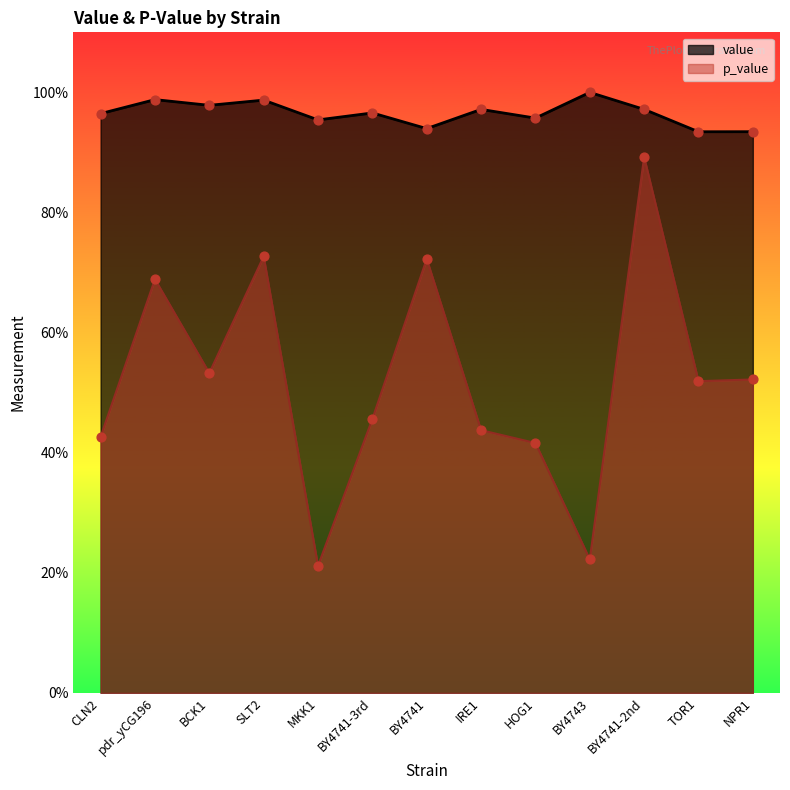

What is the total value across all series at CLN2?

1.4